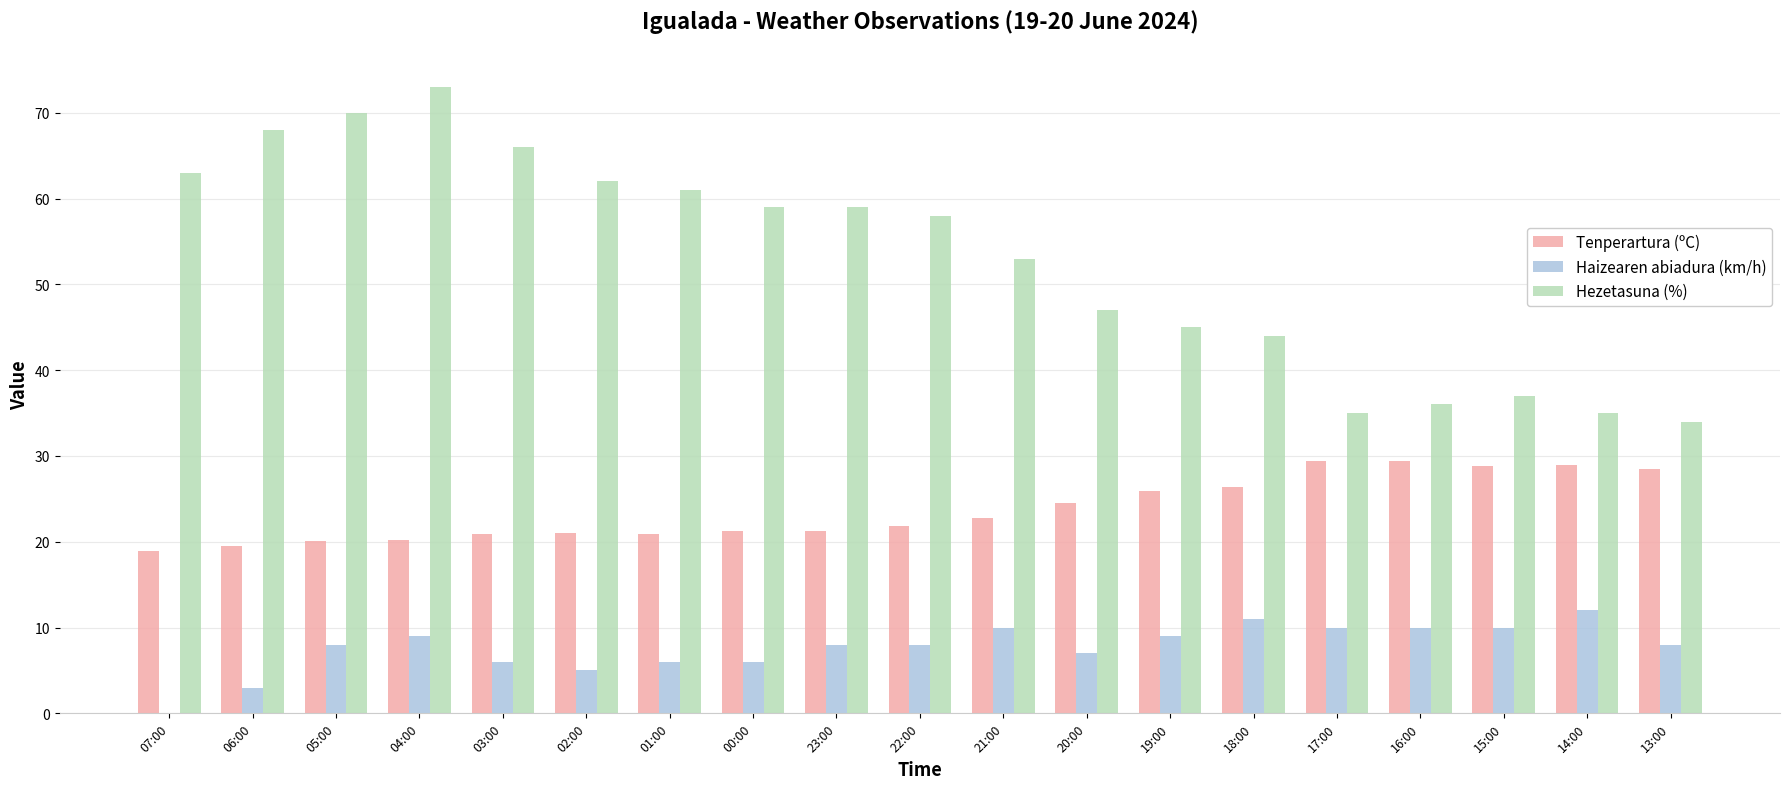

At which category does the chart reach its peak across all series?

04:00